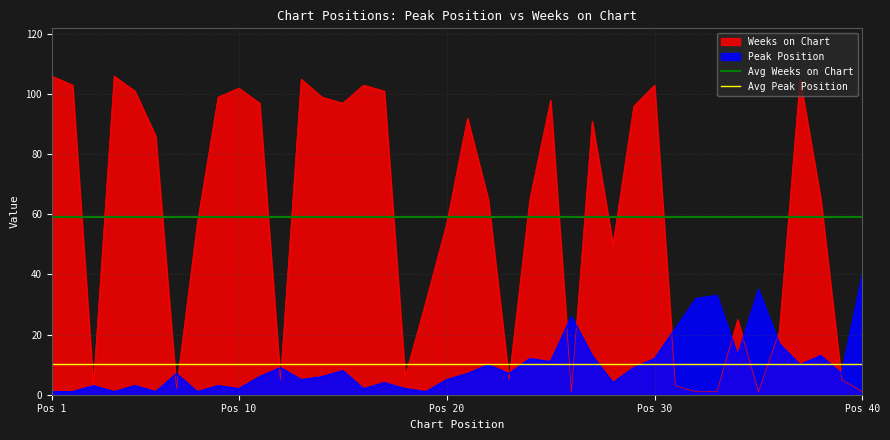

True or false: Avg Weeks on Chart has a value of 30.5 at Pos 1.

False